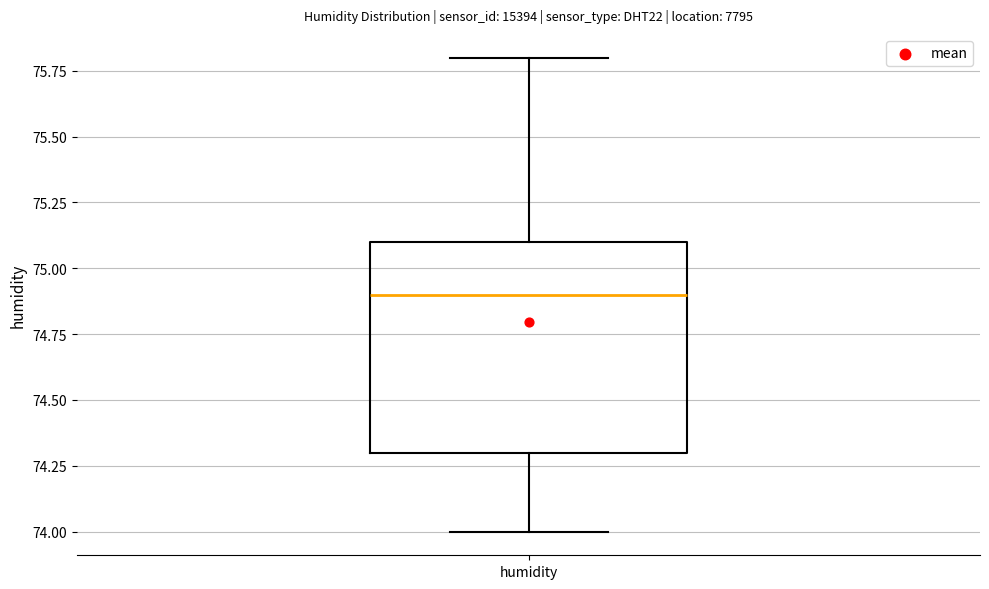

Read this box plot against the y-axis: the position of the median line, the range covered by the box, and the ends of both whiskers. The values are not printed on the chart, so give them approximately, as read against the axis.

median 74.9, box 74.3 to 75.1, whiskers 74.0 to 75.8